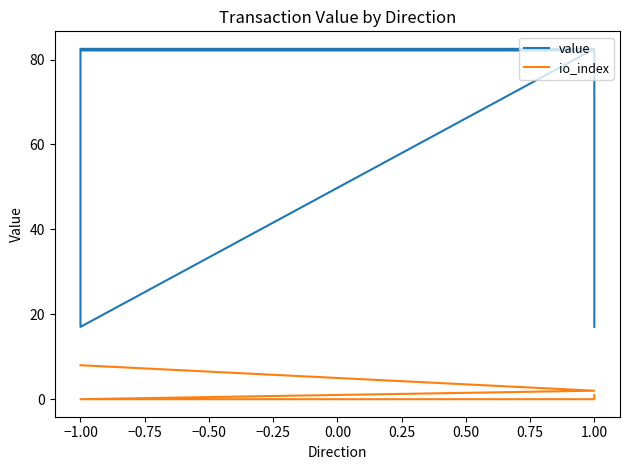

True or false: value and io_index intersect in this chart.

False